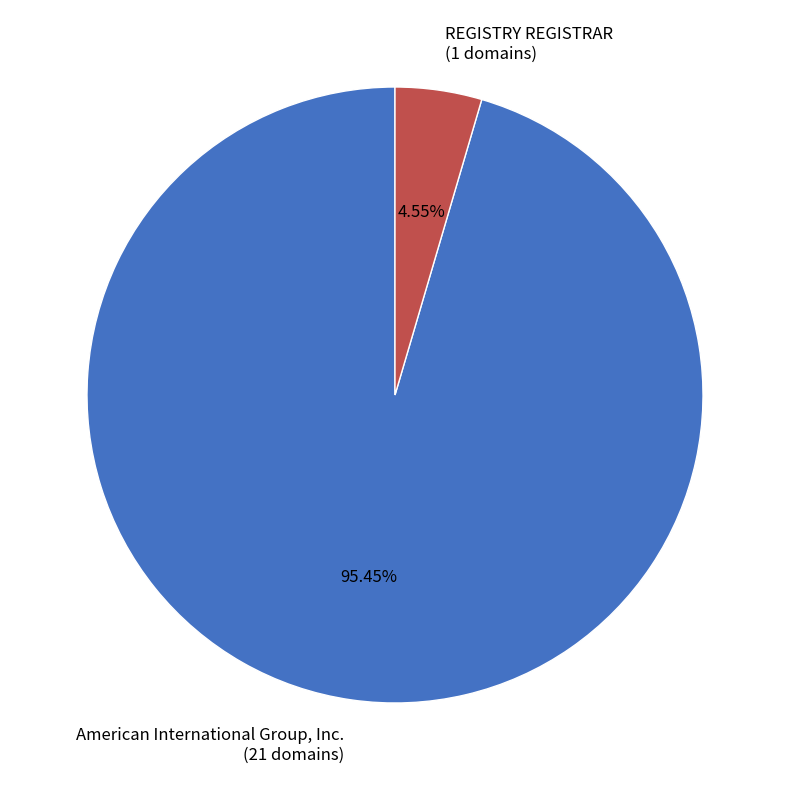

The REGISTRY REGISTRAR slice represents 5% of the pie. True or false?

True